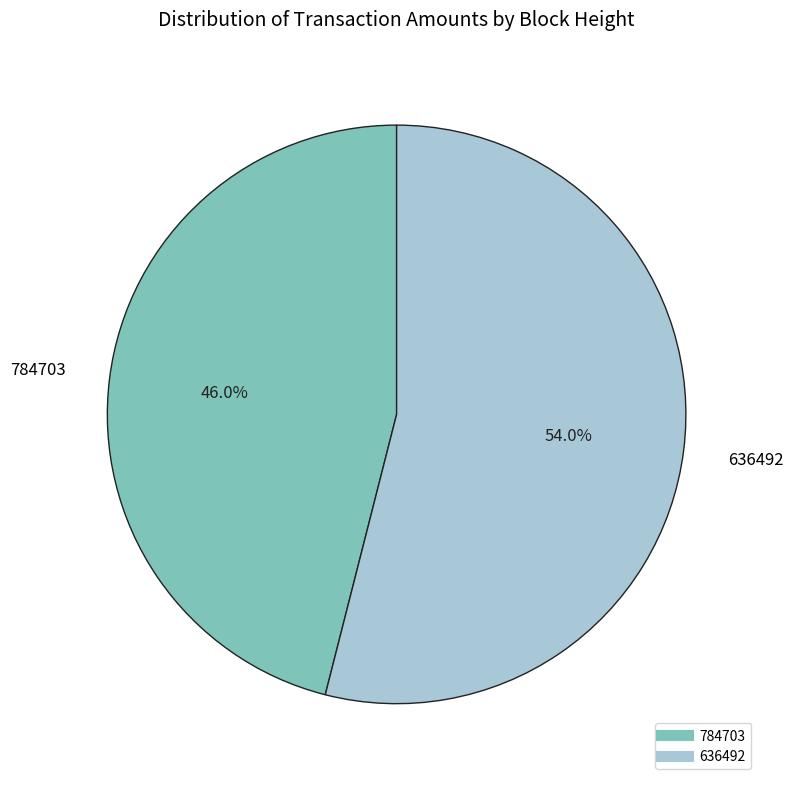

True or false: 784703 accounts for 46% of the total.

True